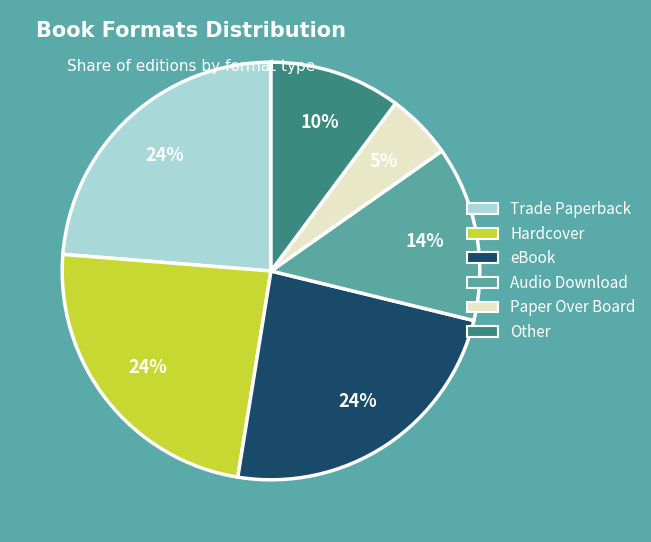

What percentage is the Trade Paperback slice, to the nearest percent?

24%